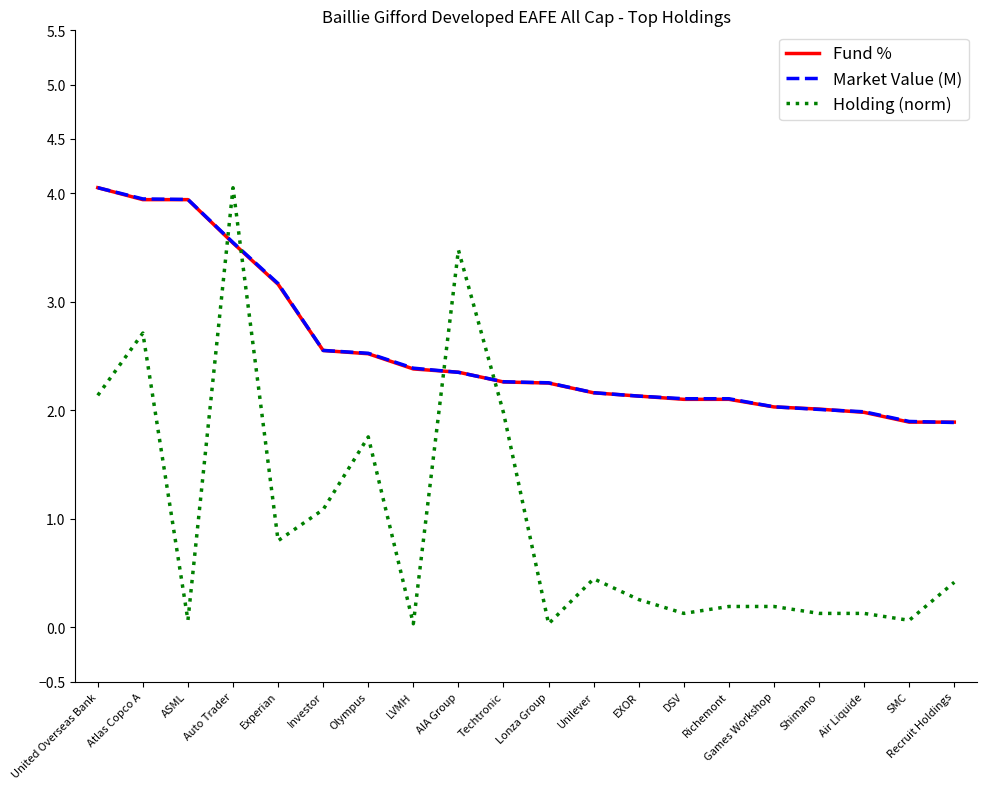

What position from the left is Olympus?

7